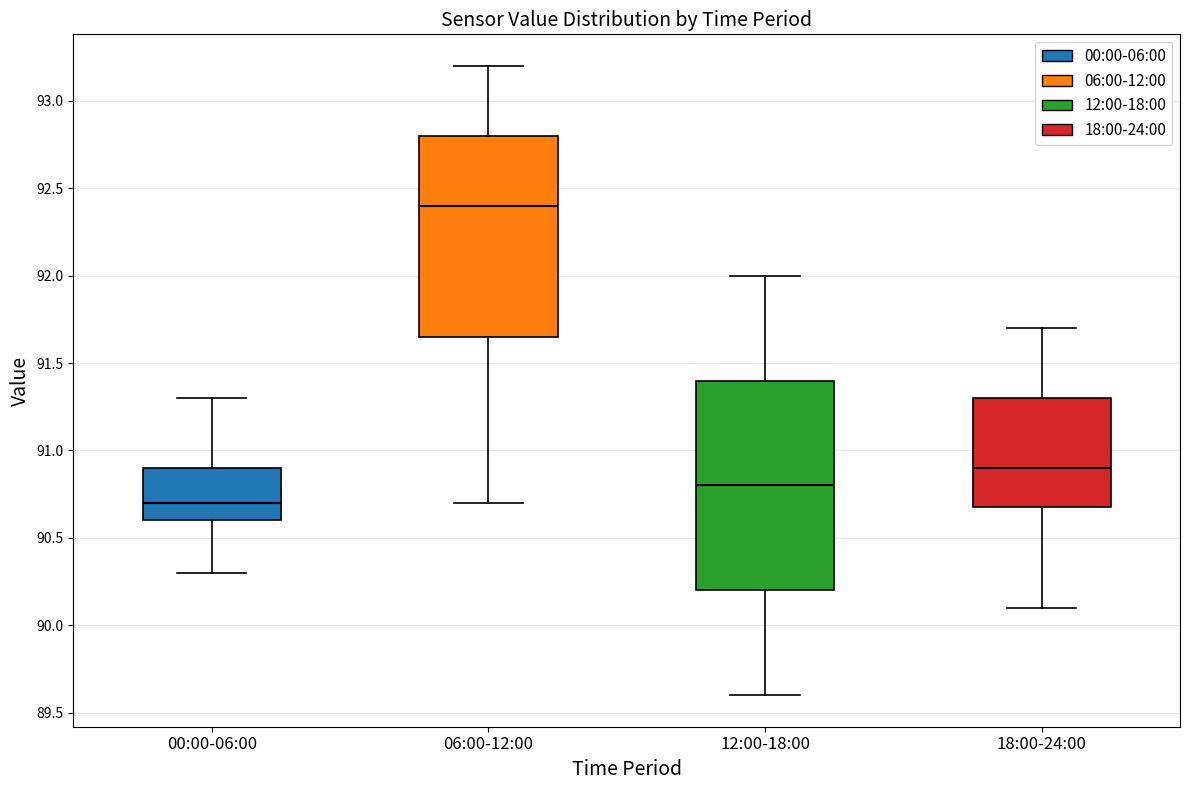

Reading left to right, read every box against the y-axis: the position of its median line, the range the box covers, and the ends of its whiskers. The values are not printed on the chart, so give them approximately, as read against the axis.

00:00-06:00: median 90.70, box 90.60 to 90.90, whiskers 90.30 to 91.30
06:00-12:00: median 92.40, box 91.65 to 92.80, whiskers 90.70 to 93.20
12:00-18:00: median 90.80, box 90.20 to 91.40, whiskers 89.60 to 92.00
18:00-24:00: median 90.90, box 90.70 to 91.30, whiskers 90.10 to 91.70